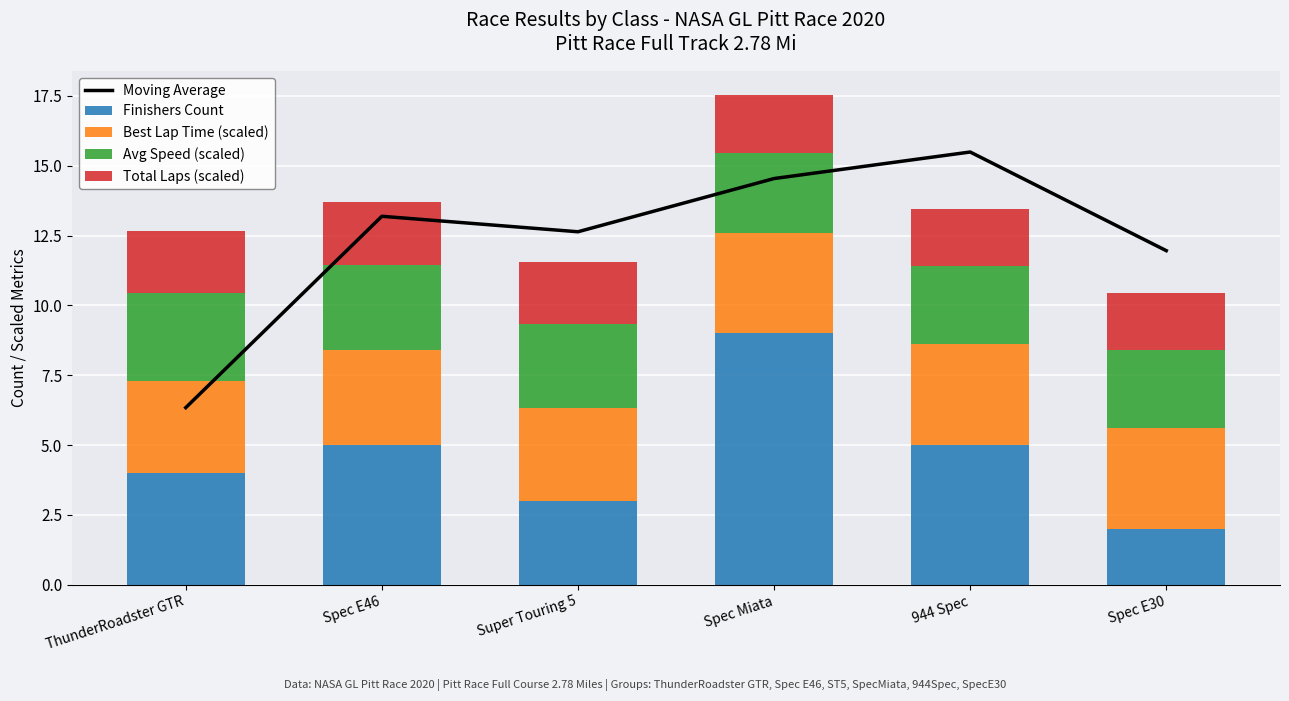

Which series has the widest spread of values?

Moving Average